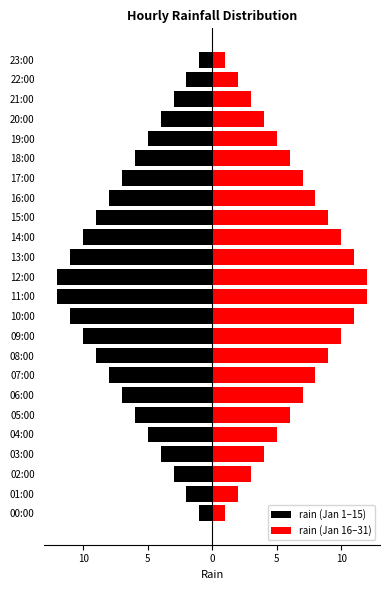

What is the maximum value shown in the chart?

12